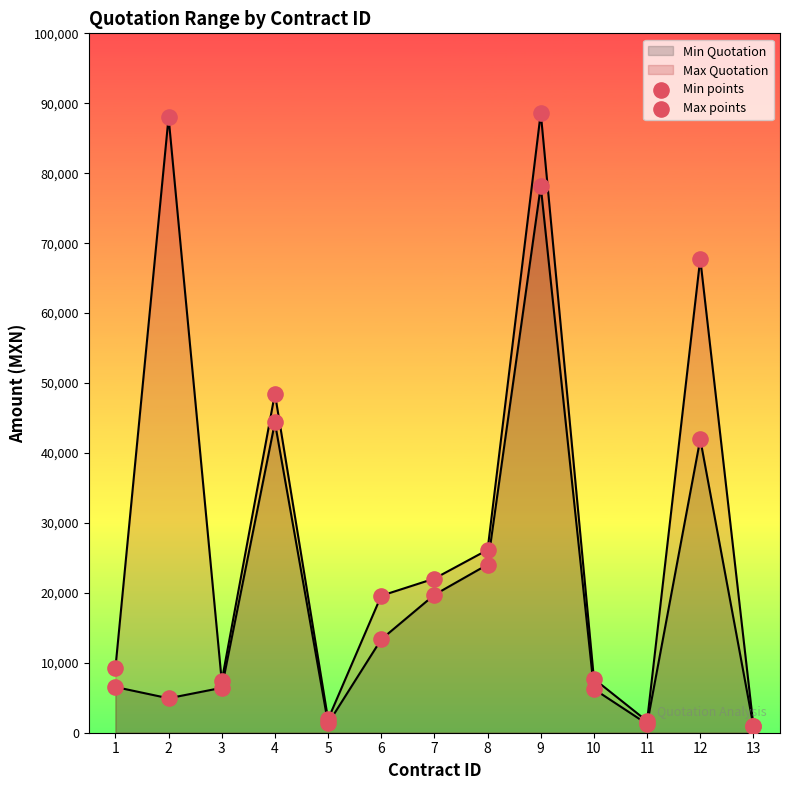

Is the value of Max points at 11 greater than the value of Min points at 11?

Yes